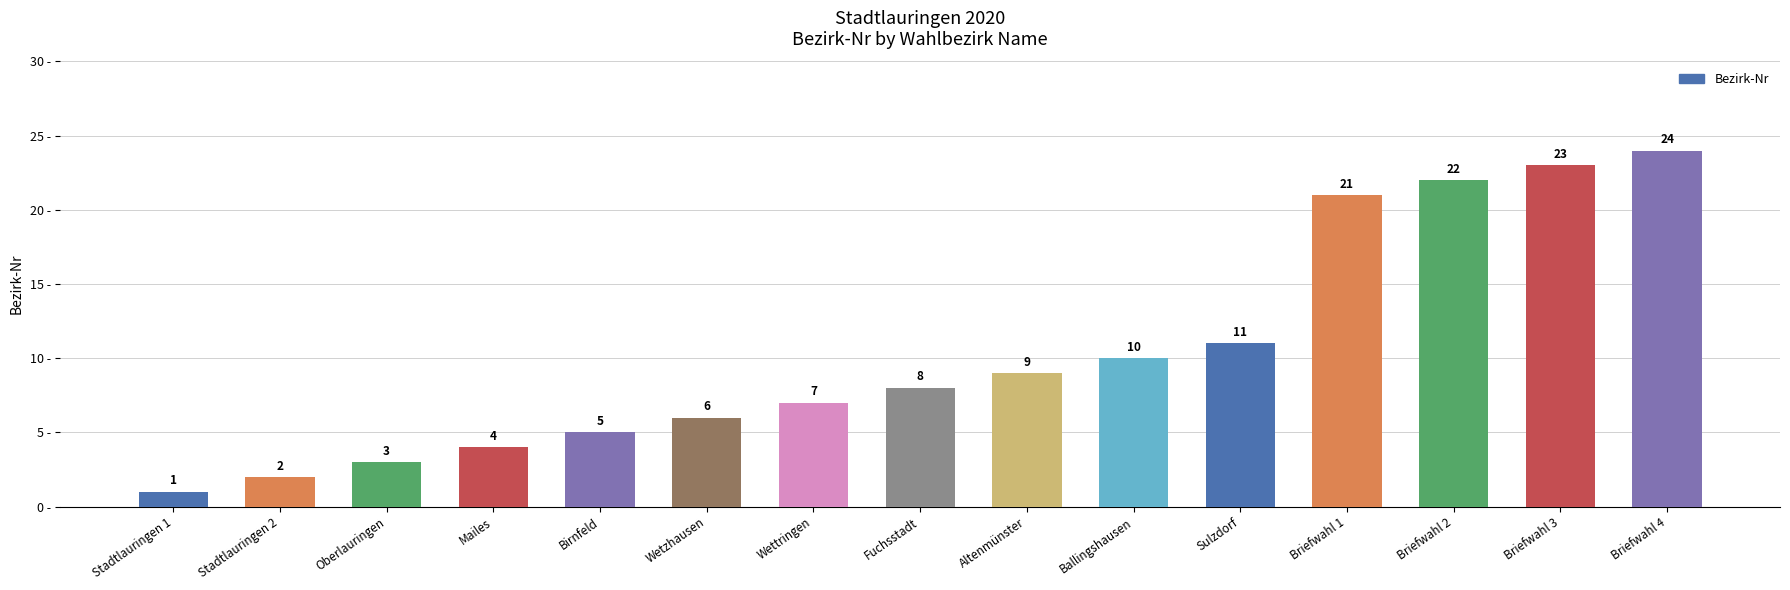

What is the minimum value shown in the chart?

1